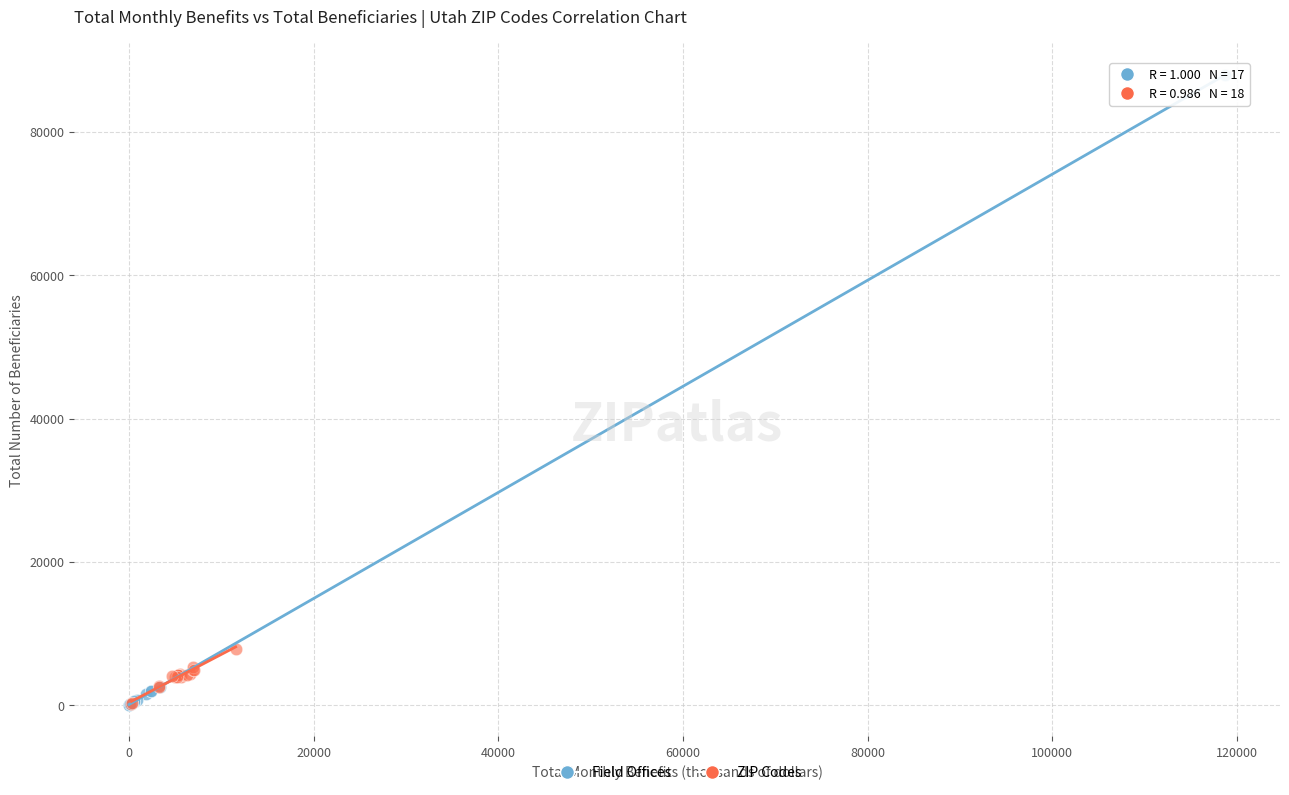

Which series contains the highest Y value?

Field Offices